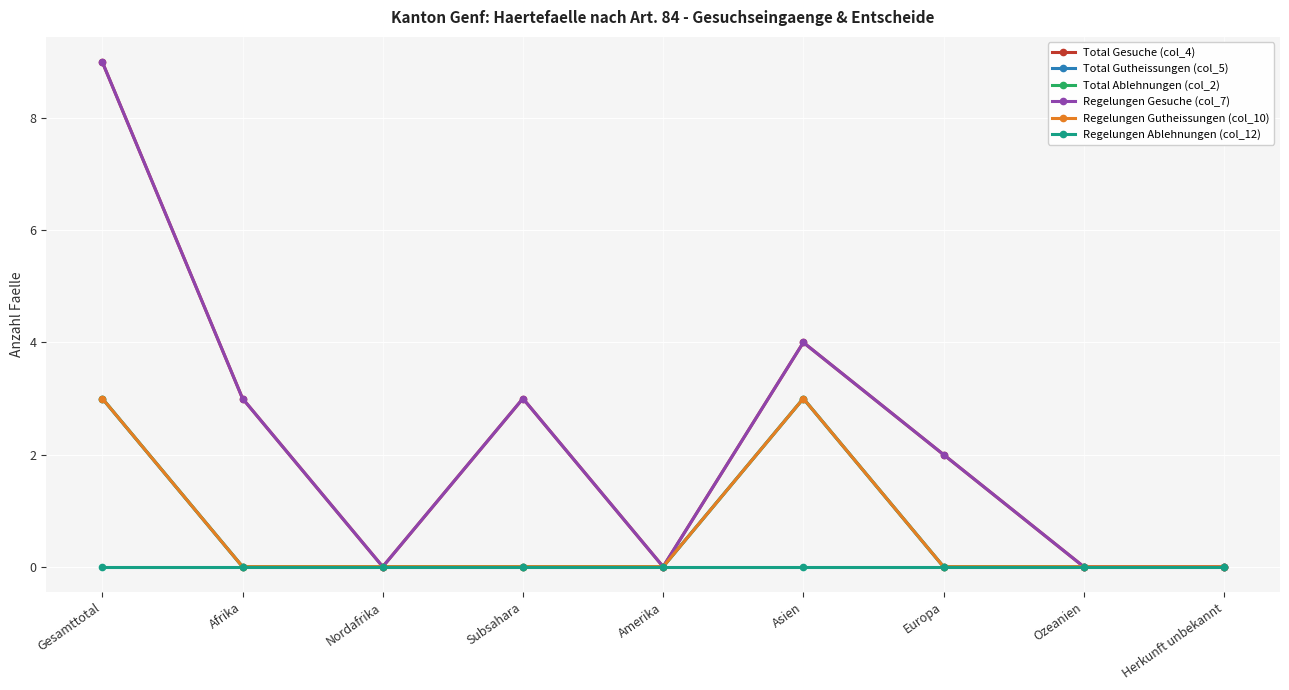

True or false: Total Gutheissungen (col_5) has a value of -2 at Herkunft unbekannt.

False